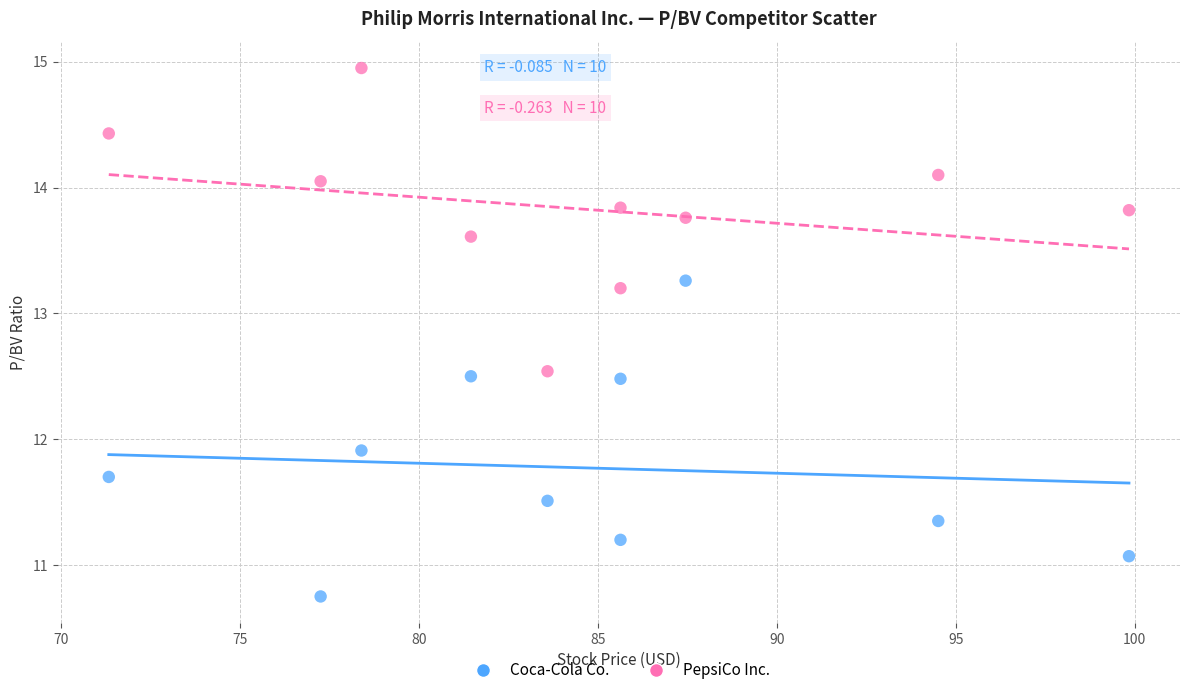

What is the X range (max minus min) for the scatter plot?

28.5